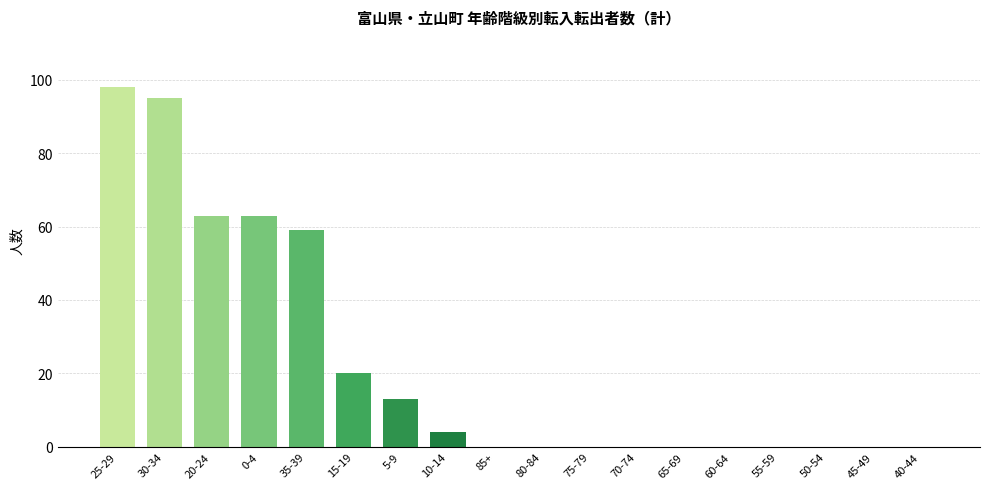

What is the sum of the values at 15-19 and 10-14?

24